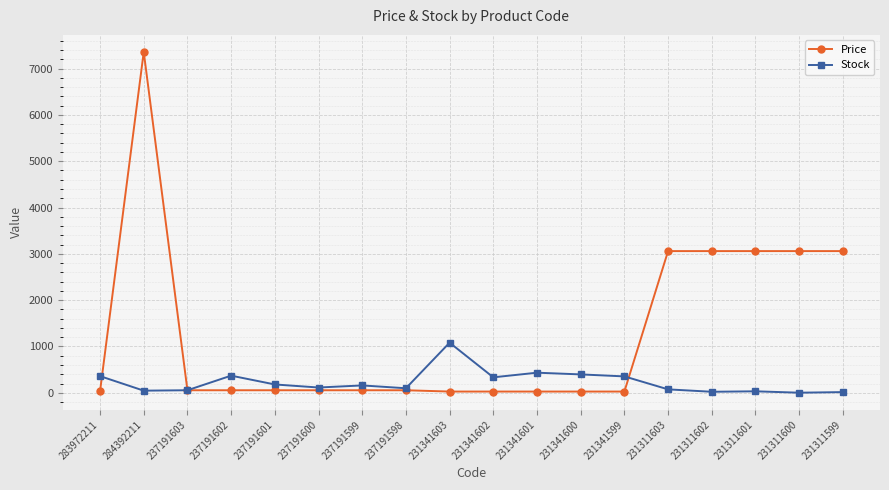

What is the label of the 6th point from the left?

237191600